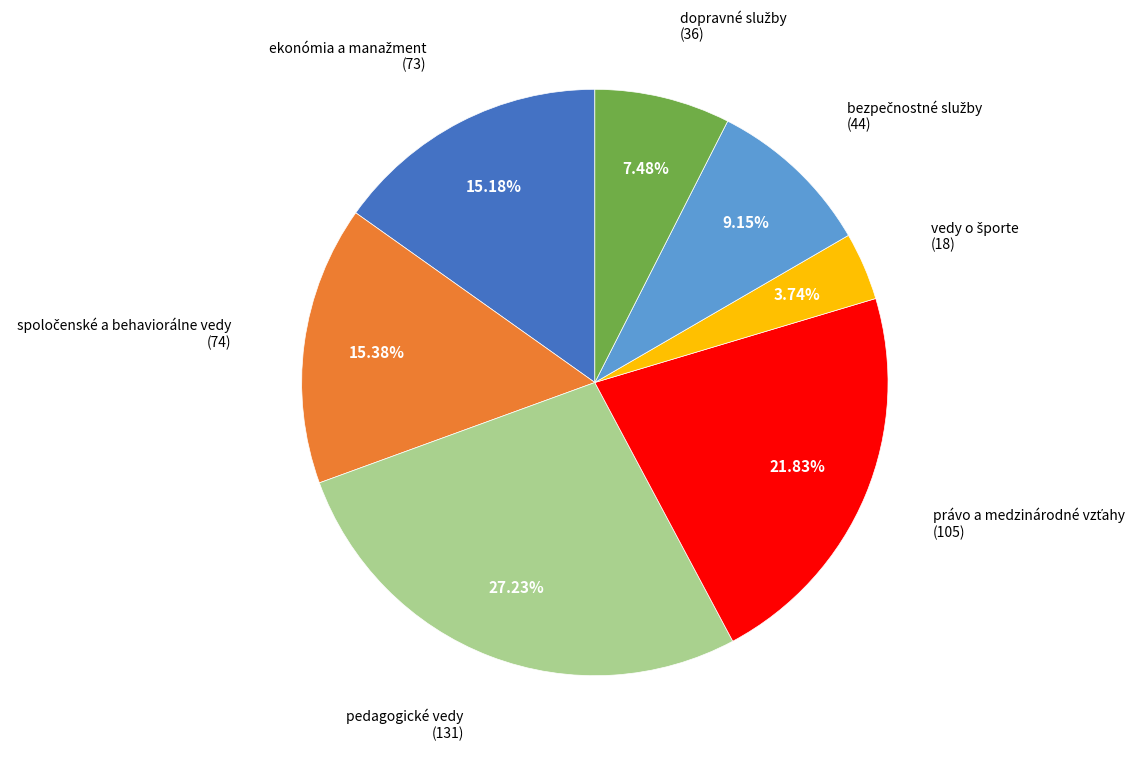

Does any single category account for the majority?

No